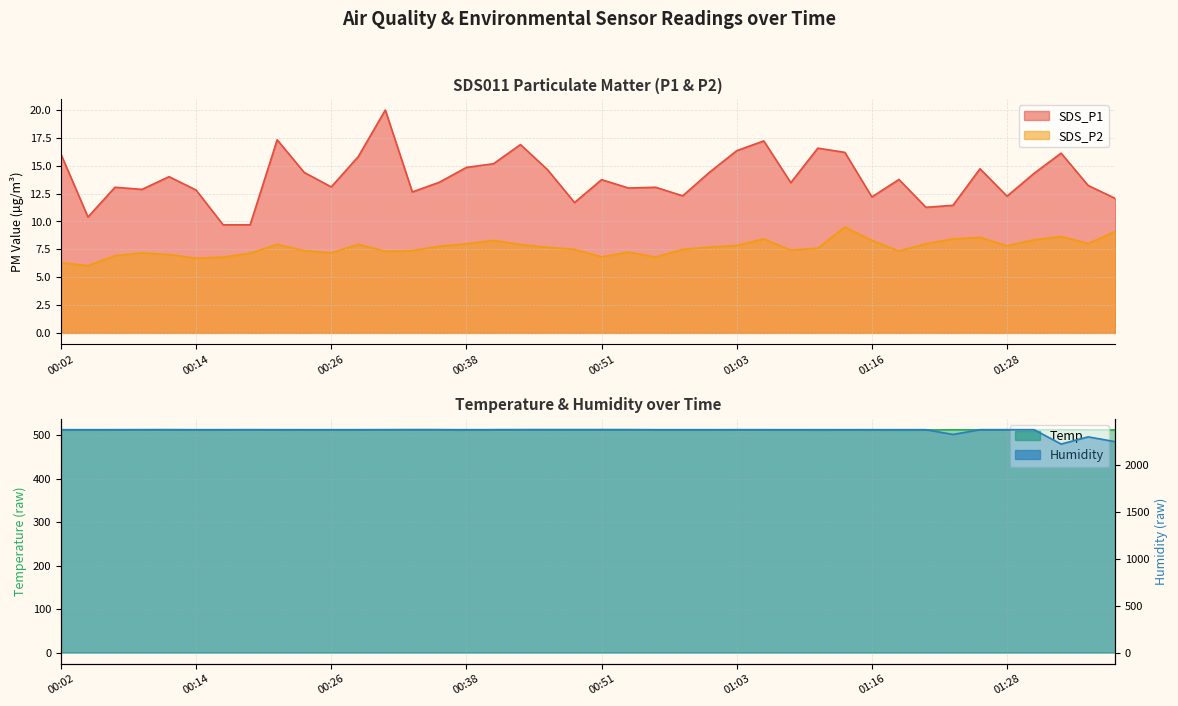

Reading left to right, transcribe all the data shown in this chart.

SDS_P1: 00:02=16.1	00:04=10.4	00:07=13.1	00:09=12.9	00:11=14.0	00:14=12.8	00:16=9.7	00:19=9.7	00:21=17.3	00:24=14.4	00:26=13.1	00:29=15.8	00:31=20.0	00:34=12.7	00:36=13.5	00:38=14.8	00:41=15.2	00:43=16.9	00:46=14.7	00:48=11.7	00:51=13.8	00:53=13.0	00:56=13.1	00:58=12.3	01:01=14.4	01:03=16.4	01:06=17.2	01:08=13.5	01:11=16.6	01:13=16.2	01:16=12.2	01:18=13.8	01:21=11.3	01:23=11.4	01:25=14.7	01:28=12.3	01:31=14.3	01:33=16.1	01:35=13.2	01:38=12.1
SDS_P2: 00:02=6.3	00:04=6.0	00:07=6.9	00:09=7.2	00:11=7.0	00:14=6.7	00:16=6.8	00:19=7.2	00:21=8.0	00:24=7.4	00:26=7.2	00:29=8.0	00:31=7.3	00:34=7.4	00:36=7.8	00:38=8.0	00:41=8.3	00:43=7.9	00:46=7.7	00:48=7.5	00:51=6.8	00:53=7.2	00:56=6.8	00:58=7.5	01:01=7.7	01:03=7.8	01:06=8.4	01:08=7.4	01:11=7.6	01:13=9.5	01:16=8.3	01:18=7.3	01:21=8.0	01:23=8.4	01:25=8.6	01:28=7.8	01:31=8.3	01:33=8.7	01:35=8.0	01:38=9.1
Temp: 00:02=512.3	00:04=512.4	00:07=512.6	00:09=512.7	00:11=512.8	00:14=512.5	00:16=512.6	00:19=512.7	00:21=512.6	00:24=512.5	00:26=512.5	00:29=512.6	00:31=512.7	00:34=512.9	00:36=512.8	00:38=512.2	00:41=512.7	00:43=512.8	00:46=512.9	00:48=512.9	00:51=512.9	00:53=512.9	00:56=512.5	00:58=512.5	01:01=512.5	01:03=512.6	01:06=512.6	01:08=512.4	01:11=512.3	01:13=512.4	01:16=512.3	01:18=512.1	01:21=512.3	01:23=512.6	01:25=512.6	01:28=512.6	01:31=512.7	01:33=512.6	01:35=512.5	01:38=512.2
Humidity: 00:02=2380.8	00:04=2380.8	00:07=2380.8	00:09=2380.8	00:11=2380.8	00:14=2380.8	00:16=2380.8	00:19=2380.8	00:21=2380.8	00:24=2380.8	00:26=2380.8	00:29=2380.8	00:31=2380.8	00:34=2380.8	00:36=2380.8	00:38=2380.8	00:41=2380.8	00:43=2380.8	00:46=2380.8	00:48=2380.8	00:51=2380.8	00:53=2380.8	00:56=2380.8	00:58=2380.8	01:01=2380.8	01:03=2380.8	01:06=2380.8	01:08=2380.8	01:11=2380.8	01:13=2380.8	01:16=2380.8	01:18=2380.8	01:21=2380.8	01:23=2329.6	01:25=2380.8	01:28=2380.8	01:31=2380.8	01:33=2227.2	01:35=2304.0	01:38=2252.8